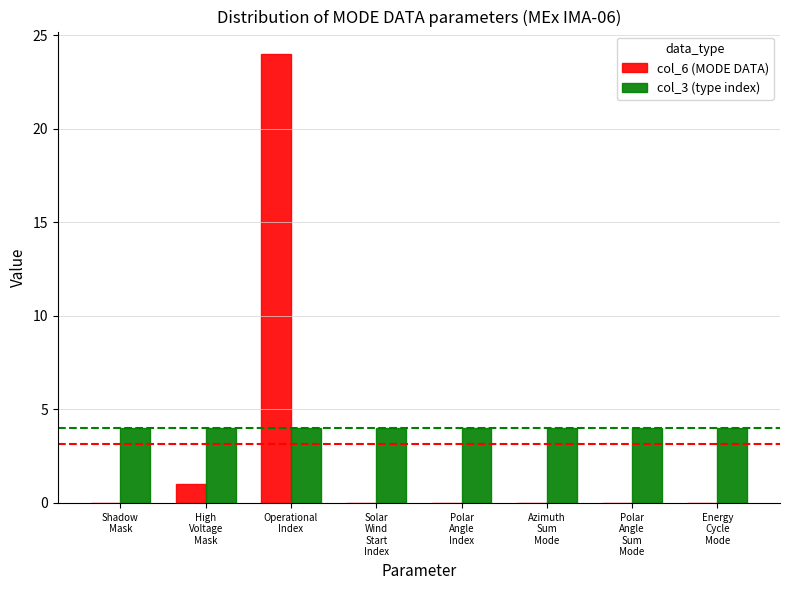

What is the sum of all col_6 (MODE DATA) values?

25